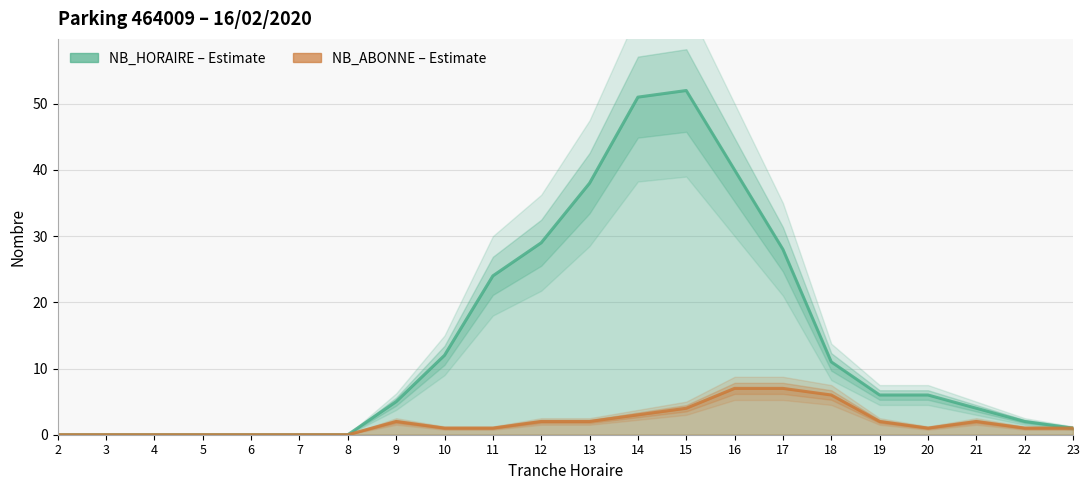

True or false: NB_HORAIRE and NB_ABONNE cross at least once.

False